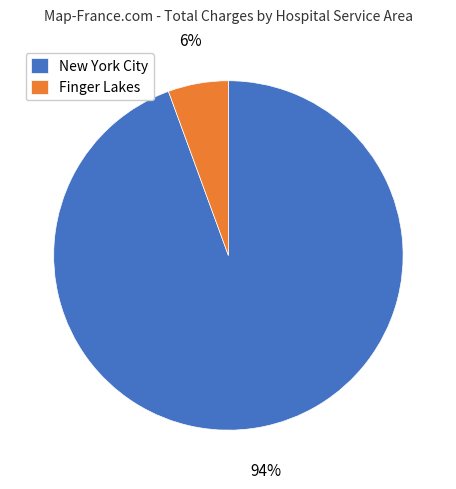

Which category accounts for the majority?

New York City